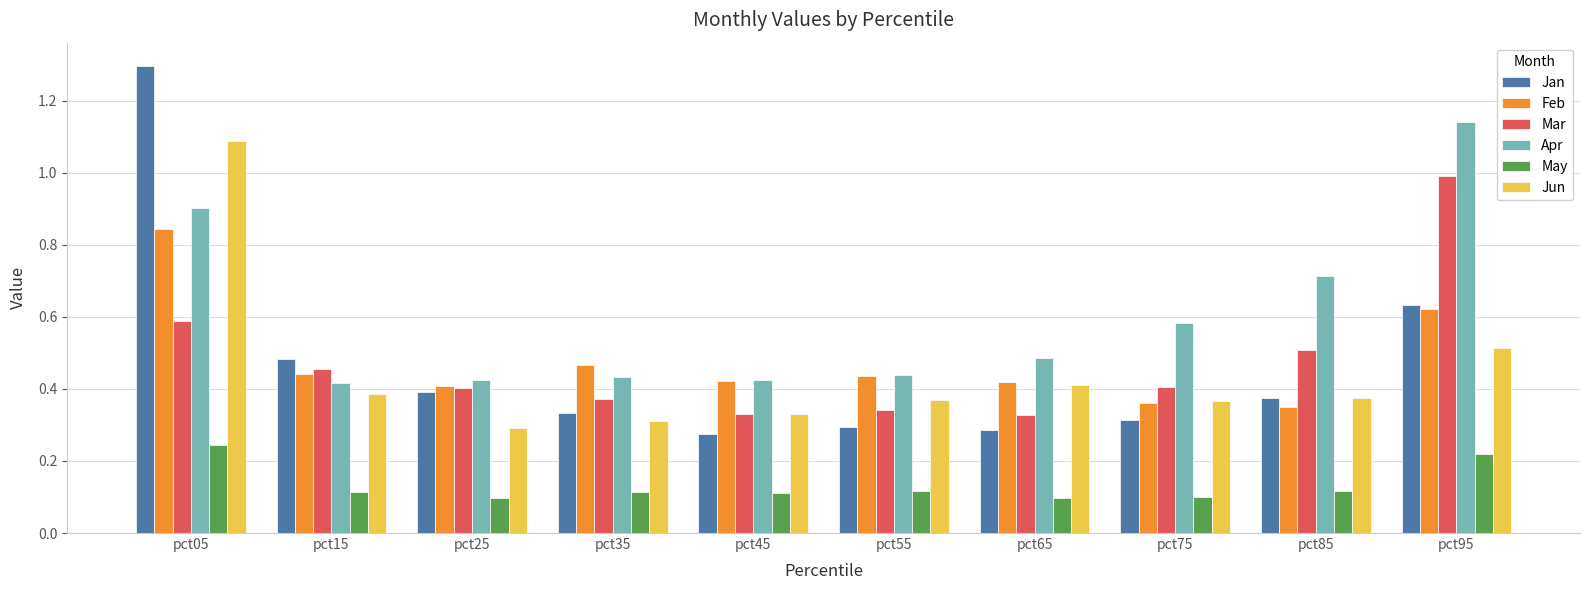

Which series has the widest spread of values?

Jan